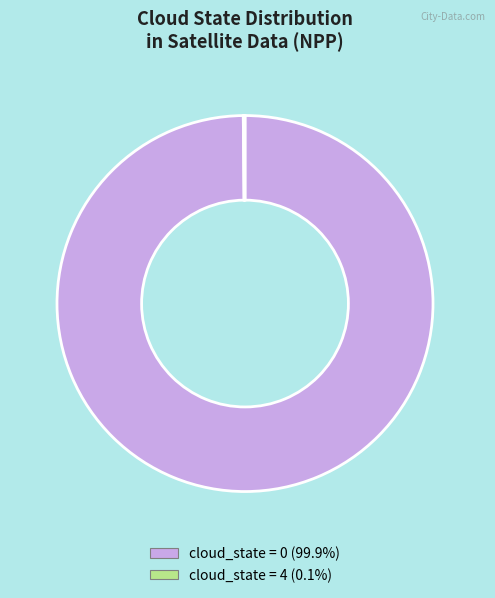

Is there any slice that represents more than half of the pie?

Yes